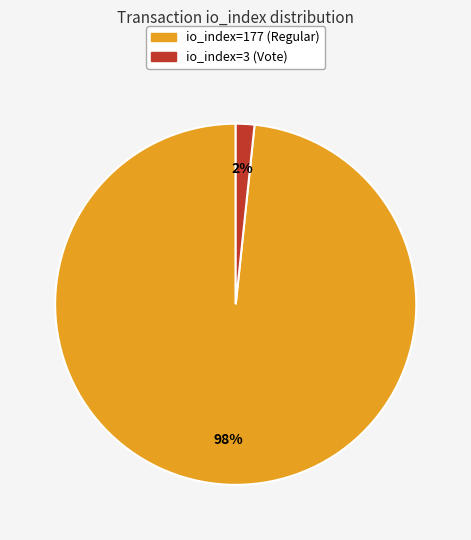

Which slice is the smallest?

io_index=3 (Vote)